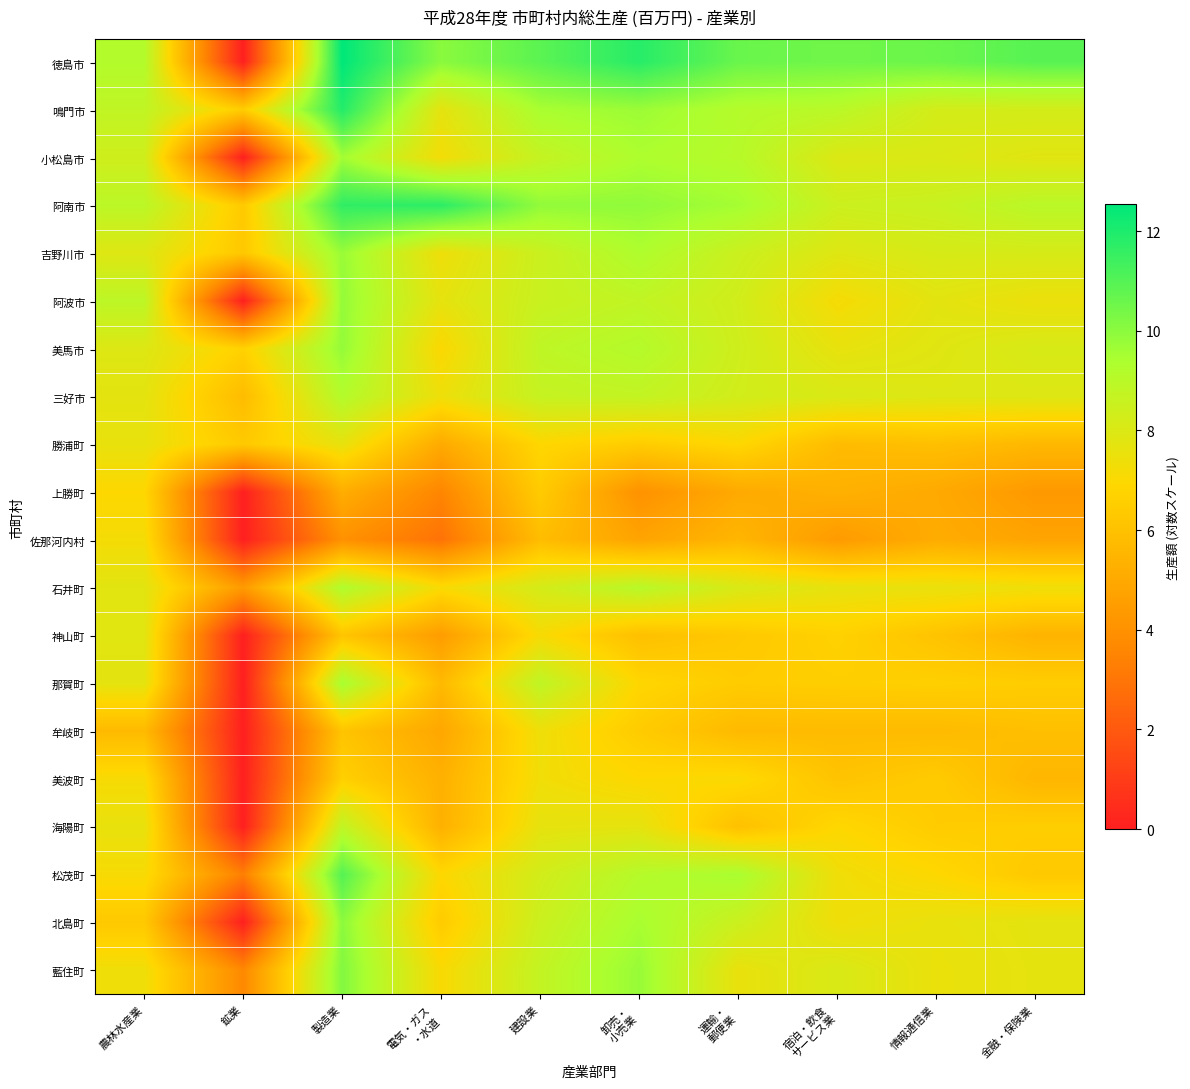

List the series in order of their peak value, lowest first.

上勝町, 佐那河内村, 美波町, 牟岐町, 勝浦町, 神山町, 海陽町, 三好市, 石井町, 那賀町, 小松島市, 吉野川市, 阿波市, 美馬市, 北島町, 藍住町, 松茂町, 阿南市, 鳴門市, 徳島市